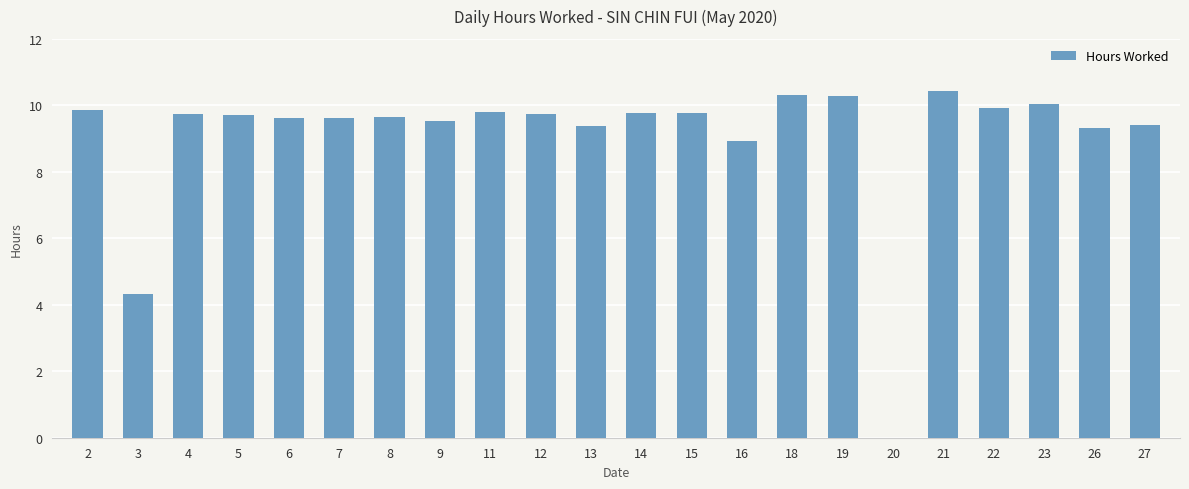

Count the number of data series in this chart.

1